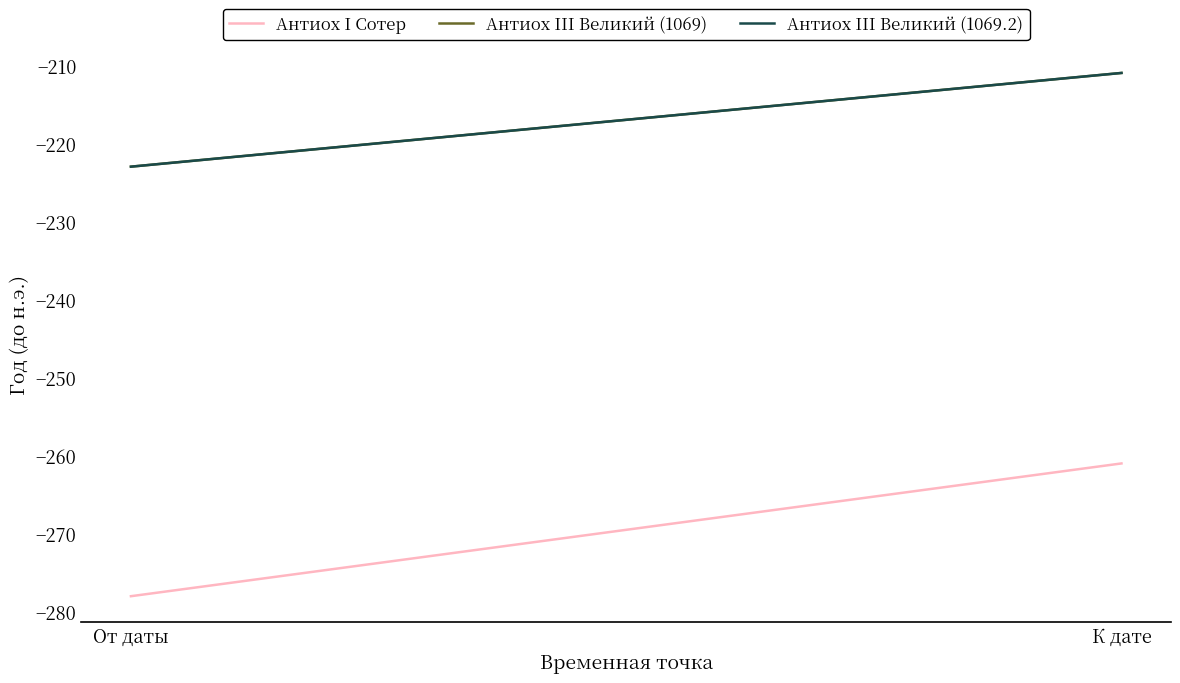

Reading right to left, transcribe all the data shown in this chart.

Антиох I Сотер: -261	-278
Антиох III Великий (1069): -211	-223
Антиох III Великий (1069.2): -211	-223